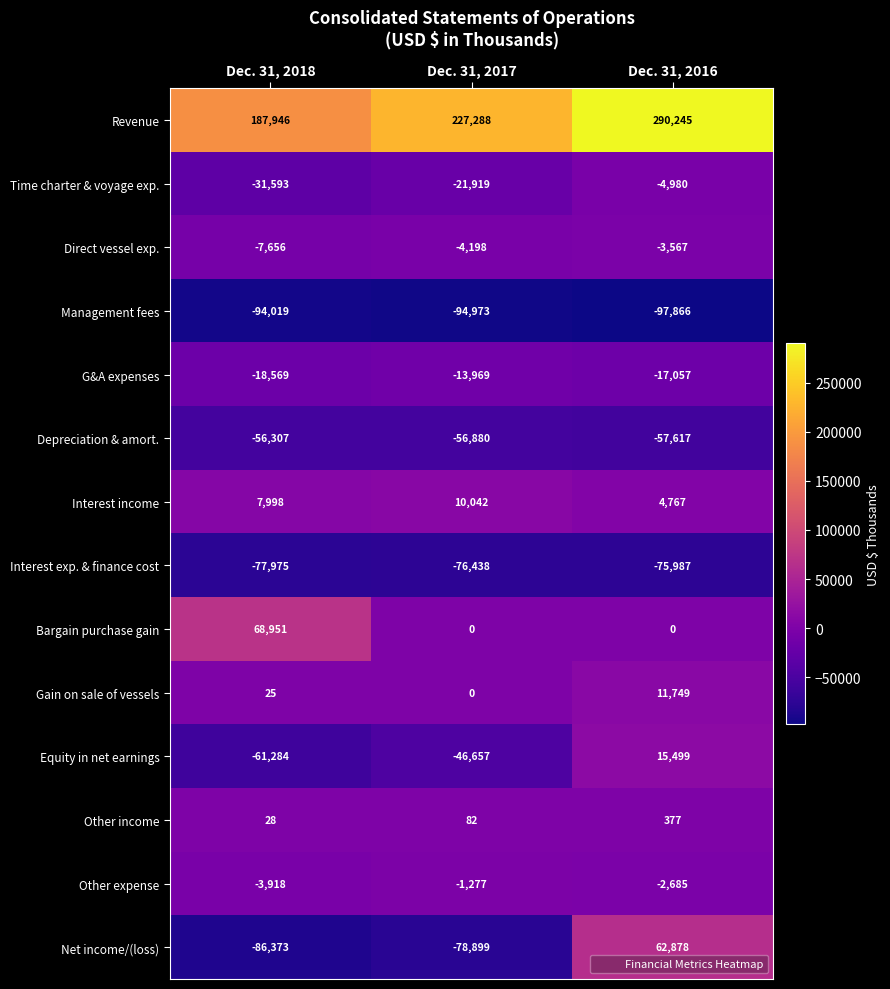

Rank the series by their maximum value, from lowest to highest.

Management fees, Interest exp. & finance cost, Depreciation & amort., G&A expenses, Time charter & voyage exp., Direct vessel exp., Other expense, Other income, Interest income, Gain on sale of vessels, Equity in net earnings, Net income/(loss), Bargain purchase gain, Revenue